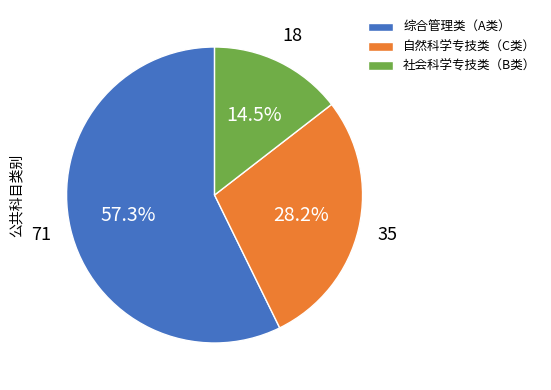

Do 社会科学专技类（B类） and 综合管理类（A类） together represent more than half of the pie?

Yes